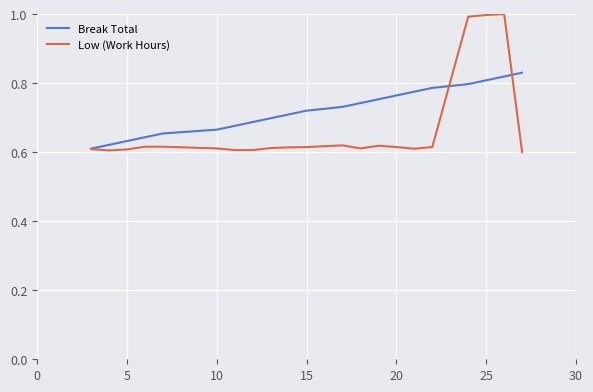

Rank the series by their average value, from highest to lowest.

Break Total, Low (Work Hours)